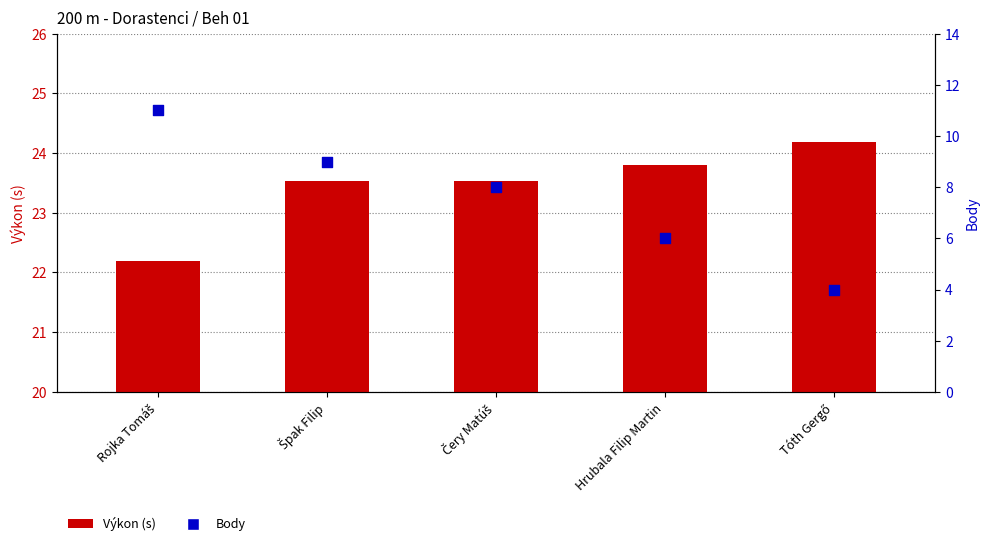

Which series has the largest Y range (max minus min)?

Body